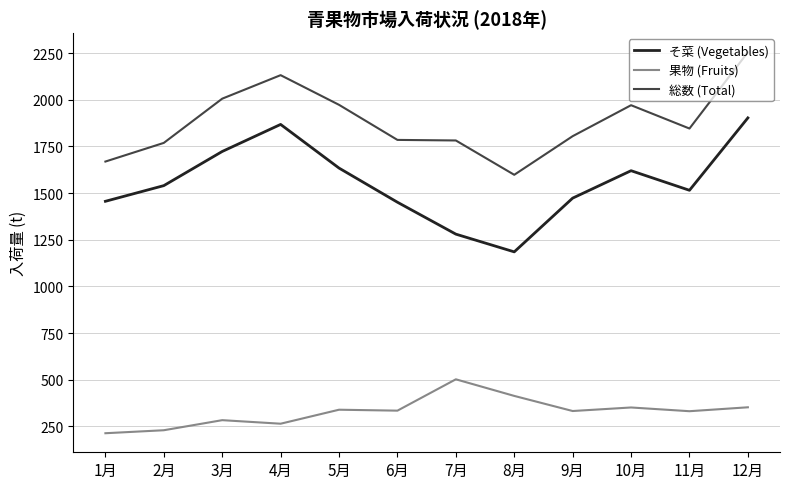

In 総数 (Total), how many points are higher than both neighbors (excluding endpoints)?

2